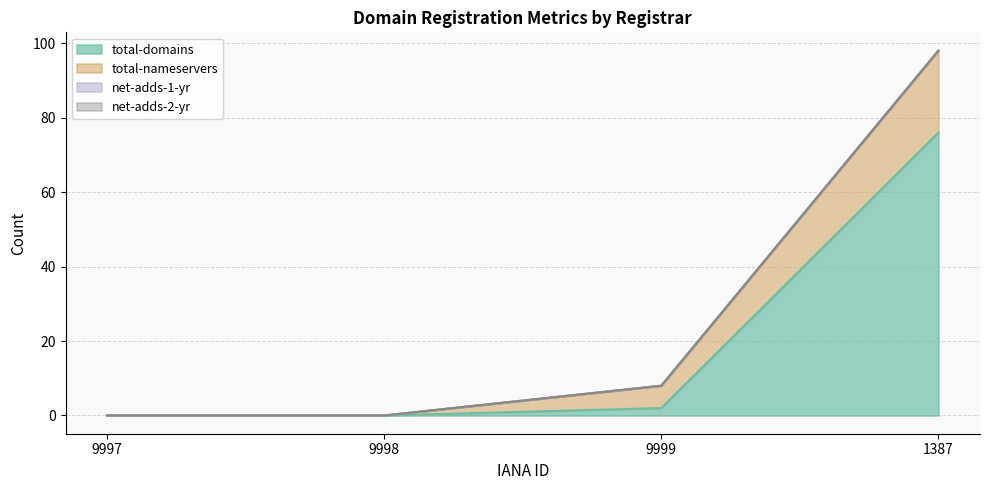

The total-nameservers series shows 3 at 9999. True or false?

False